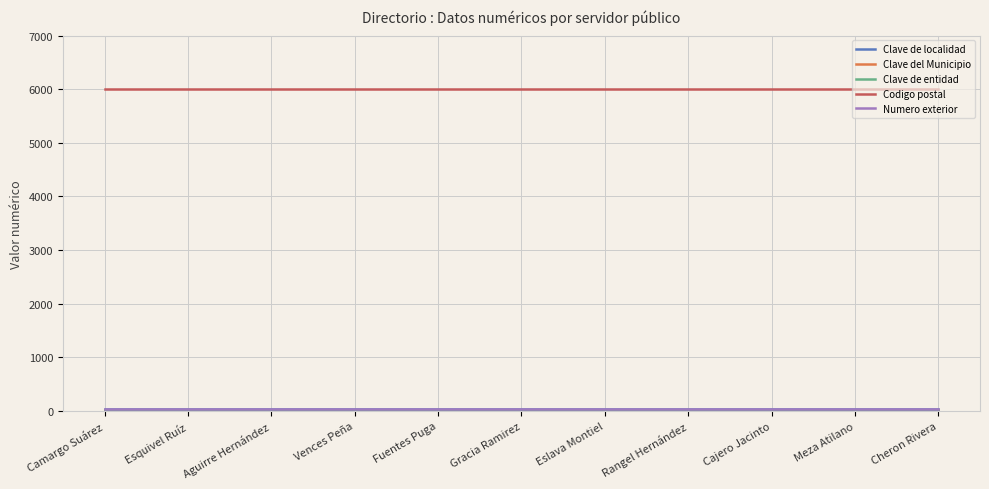

Is it true that Codigo postal equals 9343 at Aguirre Hernández?

False